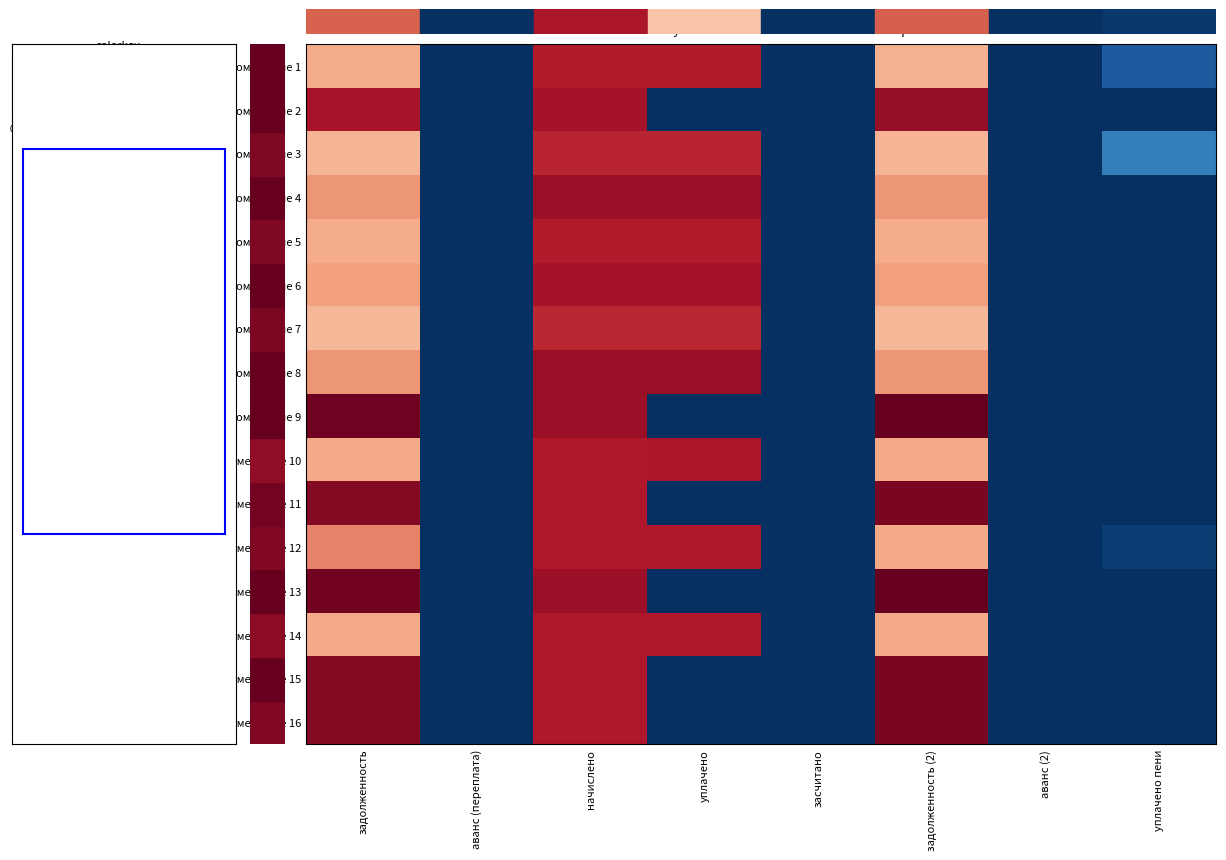

Which series has the largest range (max minus min)?

Помещение 9